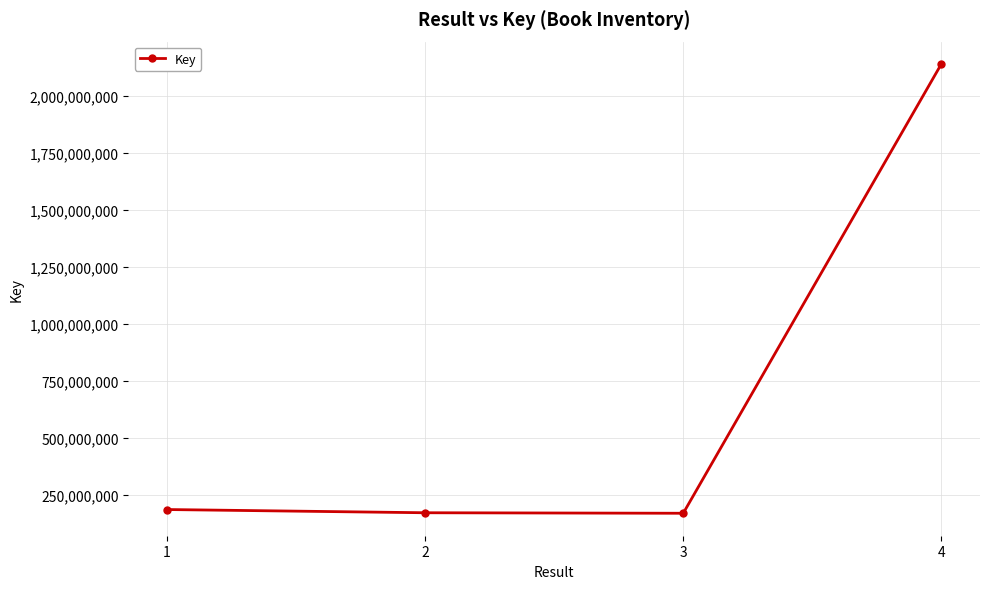

What is the greatest value displayed?

2140162610